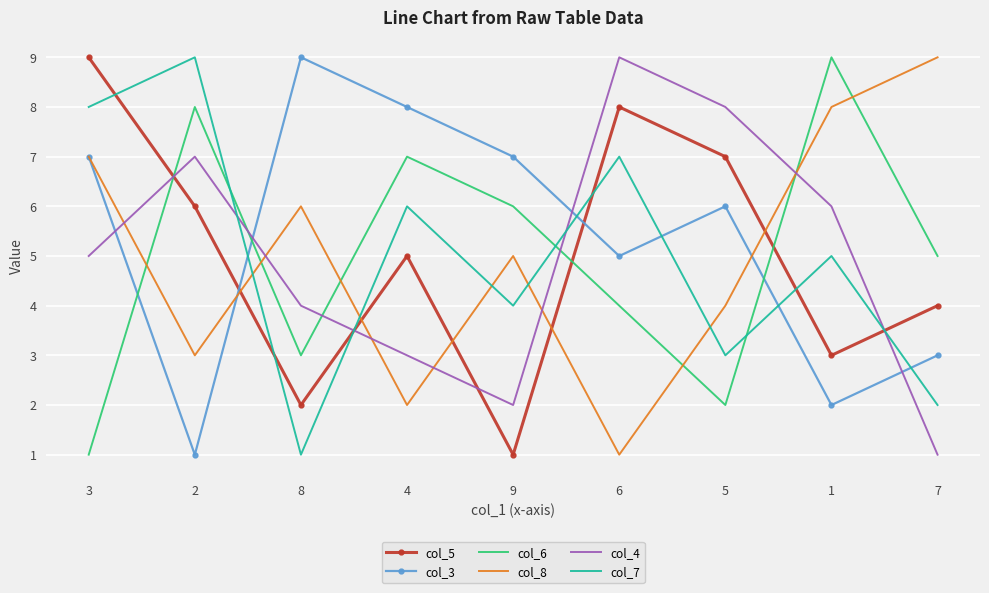

At 4, list the series in order from largest to smallest.

col_3, col_6, col_7, col_5, col_4, col_8